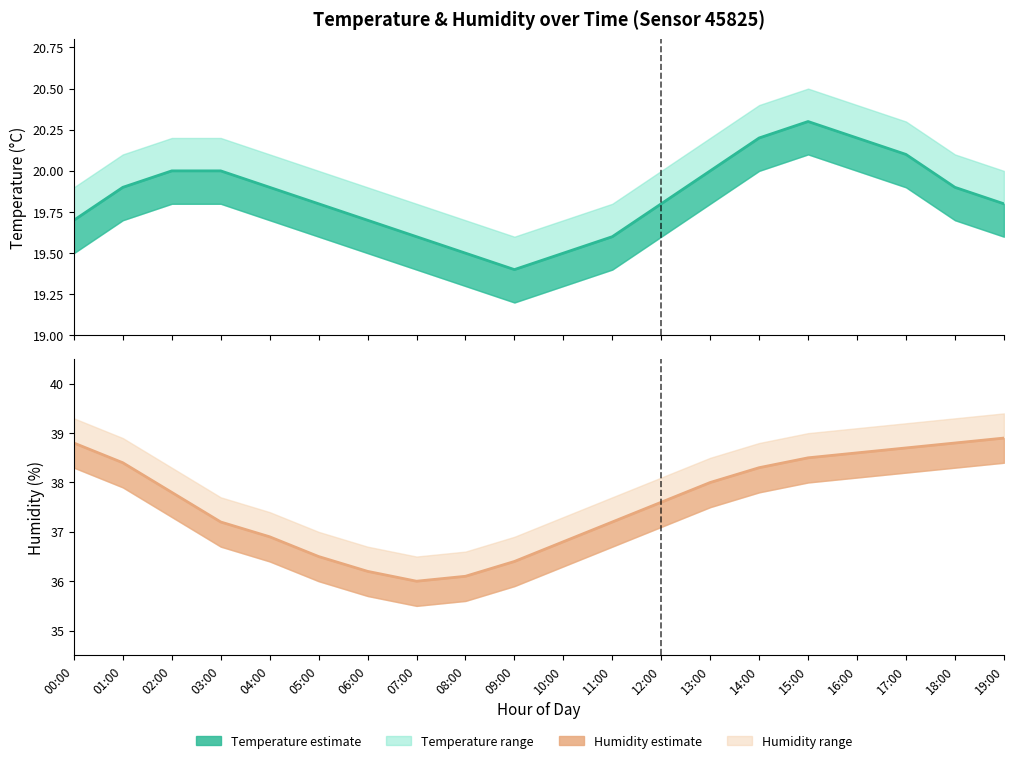

Count the number of categories in the chart.

20